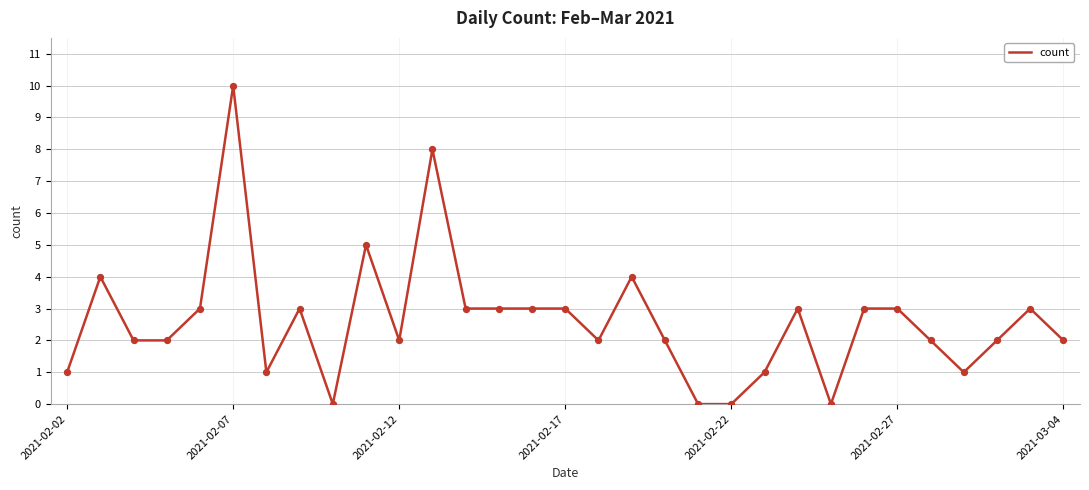

What is the greatest value displayed?

10